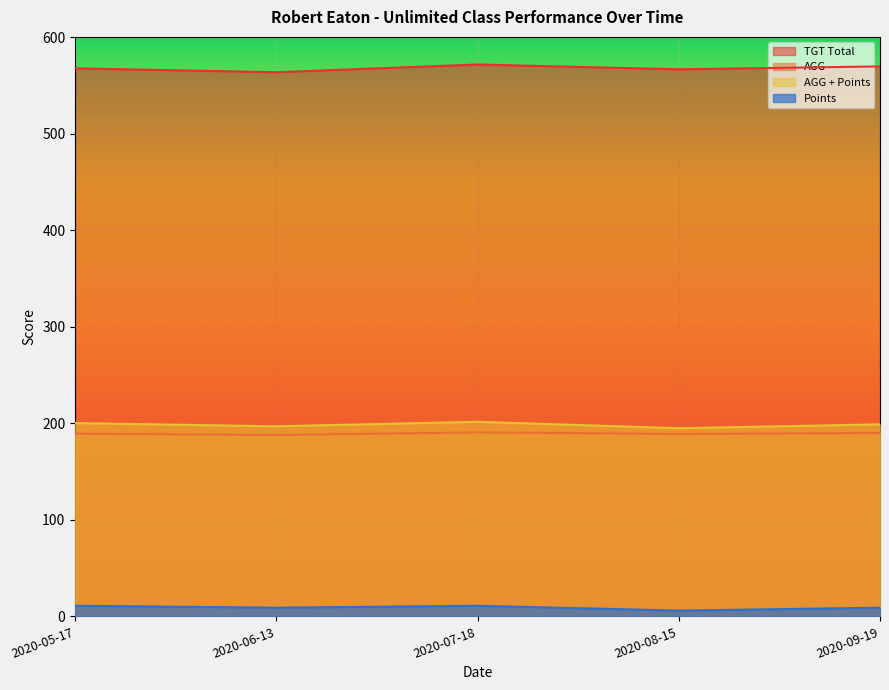

Where is the first local maximum for Points?

2020-07-18